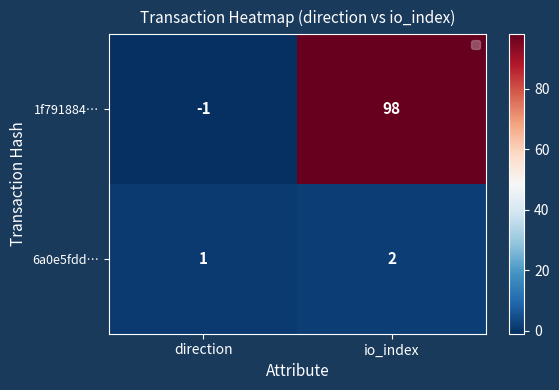

The value of 6a0e5fdd… at io_index is 3. True or false?

False